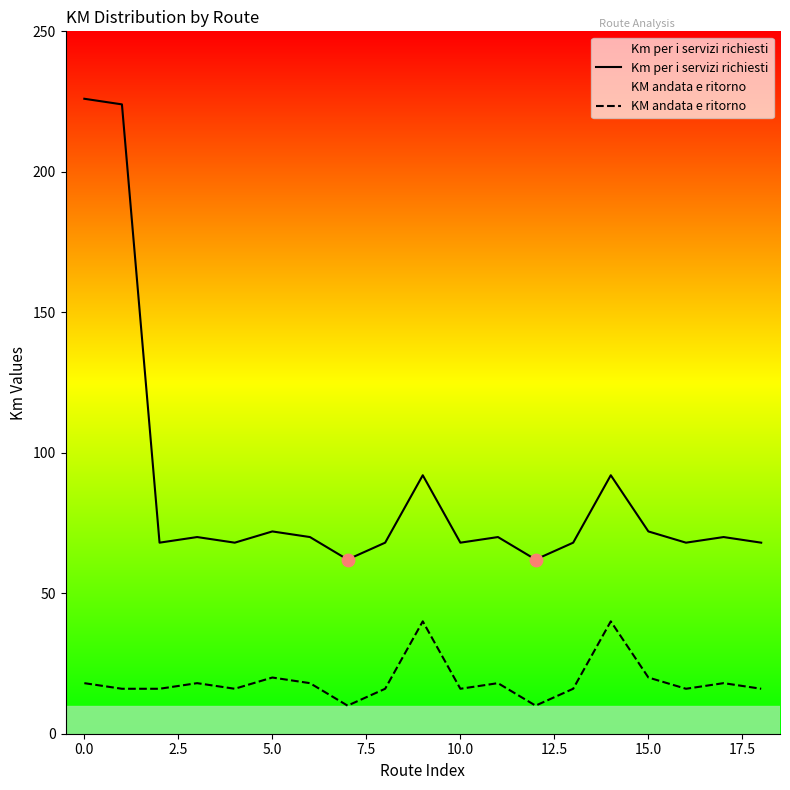

Which series contains the lowest Y value?

KM andata e ritorno